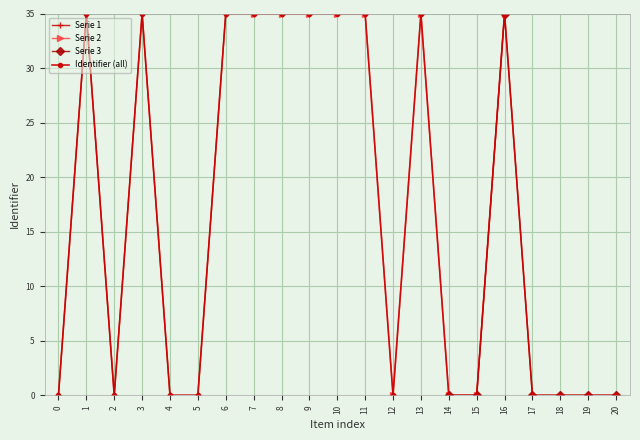

What is the highest value of the Identifier (all) series?

35.0